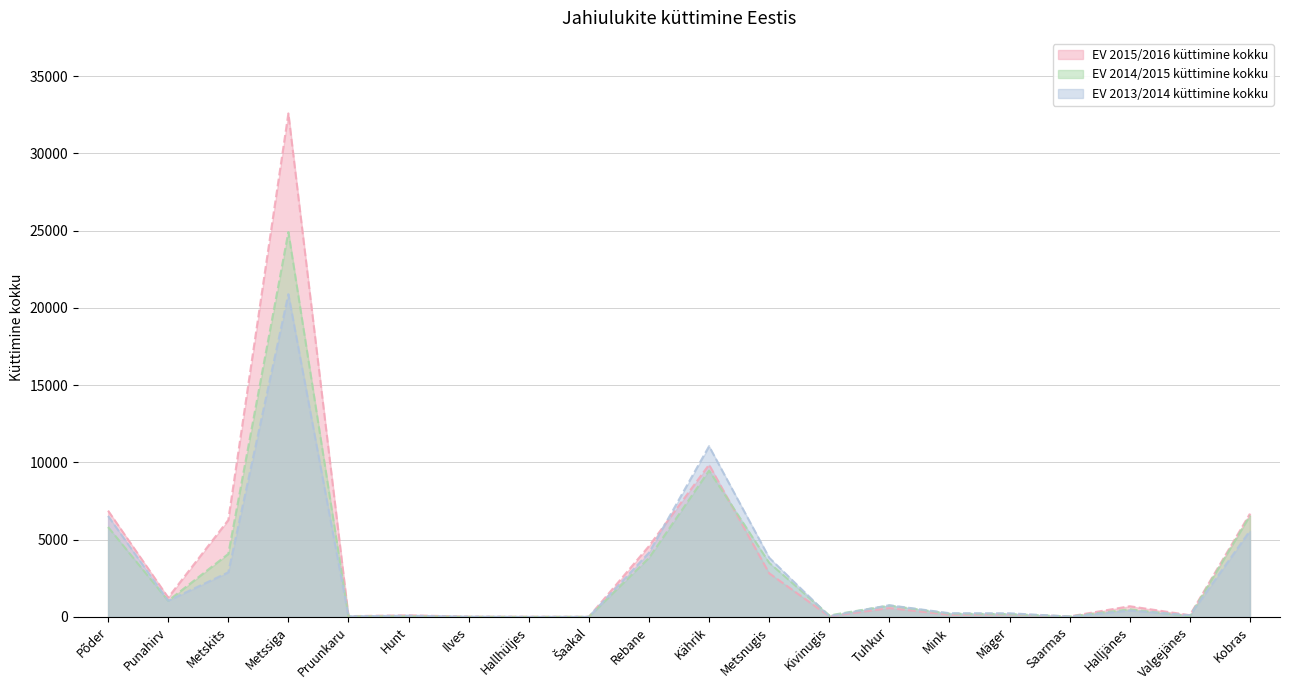

At which category does EV 2014/2015 küttimine kokku reach its first local valley?

Punahirv